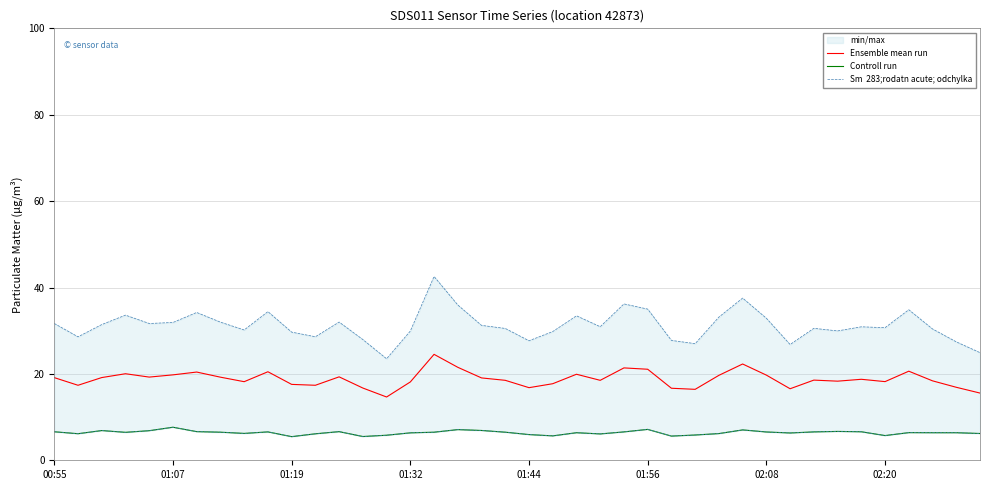

True or false: Ensemble mean run and Controll run intersect in this chart.

False